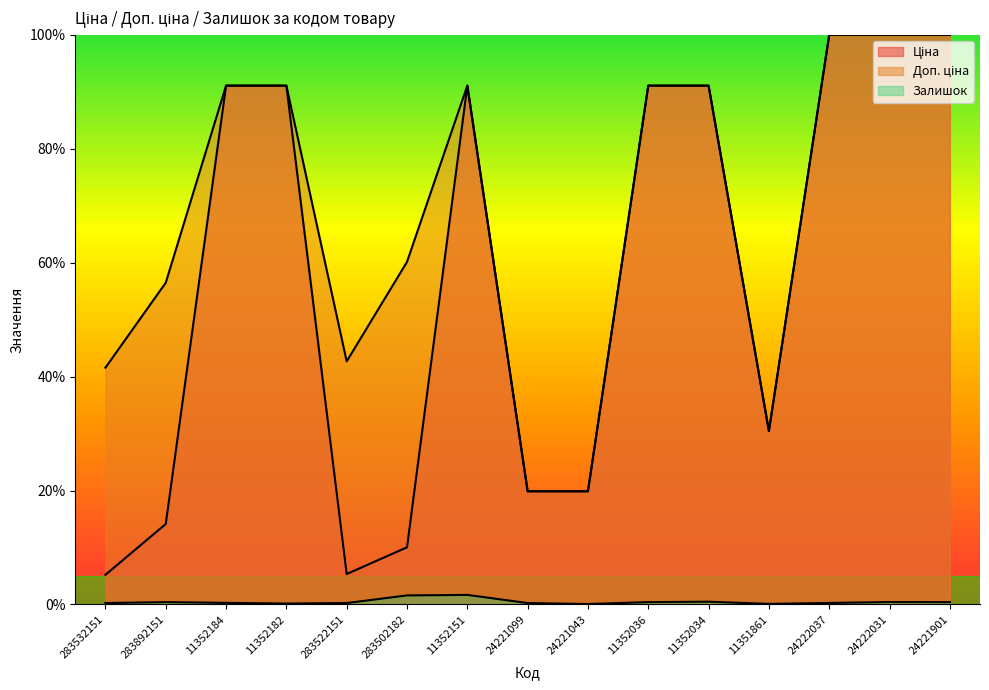

Reading left to right, what are all the values shown in this chart?

Ціна: 283532151=5.2	283892151=14.1	11352184=91.1	11352182=91.1	283522151=5.3	283502182=10.0	11352151=91.1	24221099=19.9	24221043=19.9	11352036=91.1	11352034=91.1	11351861=30.4	24222037=100.0	24222031=100.0	24221901=100.0
Доп. ціна: 283532151=41.6	283892151=56.5	11352184=91.1	11352182=91.1	283522151=42.7	283502182=60.1	11352151=91.1	24221099=19.9	24221043=19.9	11352036=91.1	11352034=91.1	11351861=30.4	24222037=100.0	24222031=100.0	24221901=100.0
Залишок: 283532151=0.2	283892151=0.4	11352184=0.3	11352182=0.1	283522151=0.2	283502182=1.6	11352151=1.7	24221099=0.2	24221043=0.1	11352036=0.4	11352034=0.5	11351861=0.1	24222037=0.3	24222031=0.4	24221901=0.4